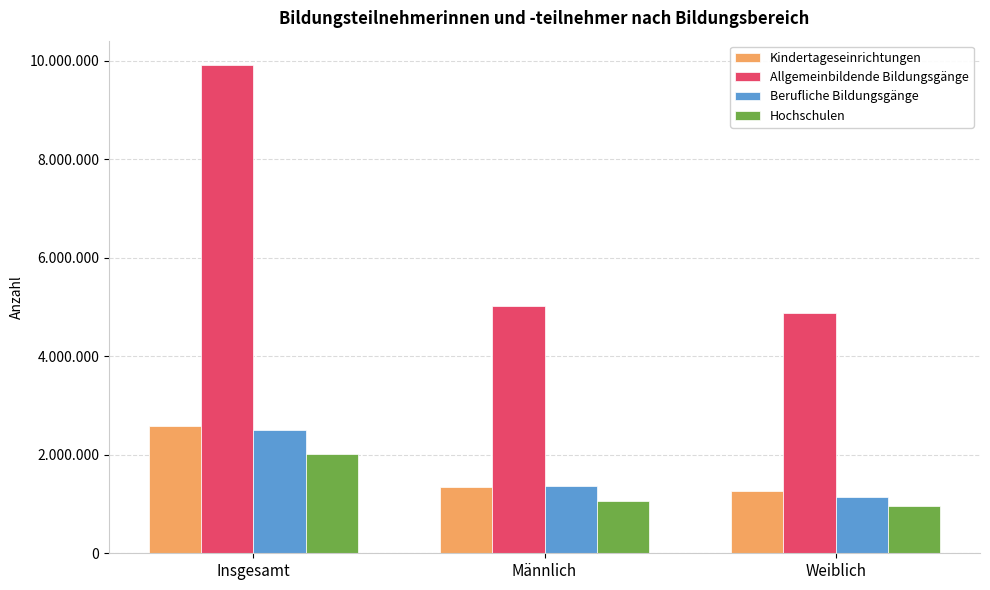

Reading left to right, what are all the values shown in this chart?

Kindertageseinrichtungen: 2594822	1336928	1257894
Allgemeinbildende Bildungsgänge: 9915306	5029461	4885845
Berufliche Bildungsgänge: 2493646	1356728	1136918
Hochschulen: 2014630	1053282	961348